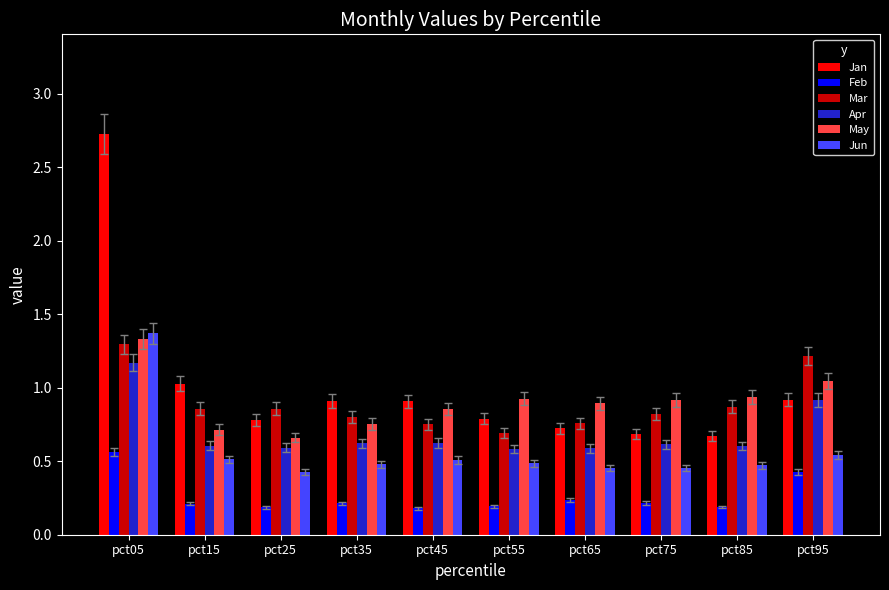

What is the sum of all Mar values?

8.9